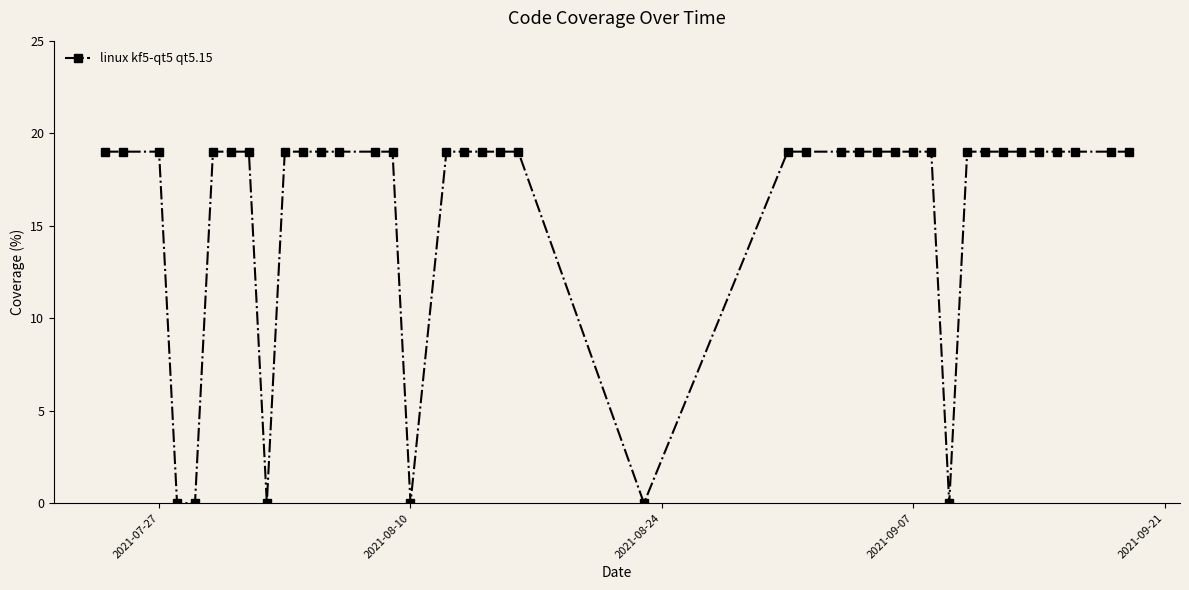

What is the difference between the second highest and second lowest values?

19